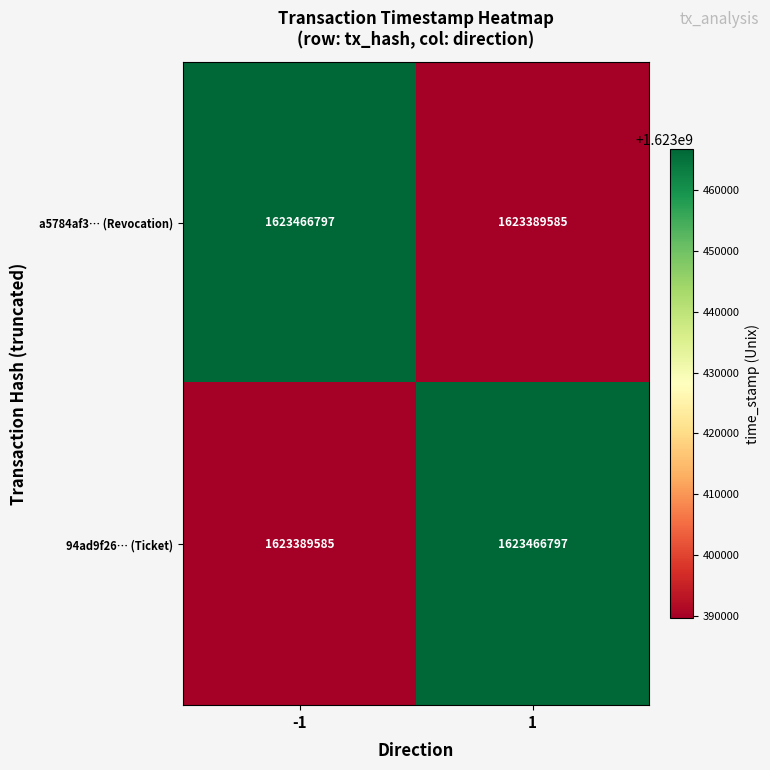

Reading right to left, transcribe all the data shown in this chart.

a5784af3… (Revocation): 1=1623389585	-1=1623466797
94ad9f26… (Ticket): 1=1623466797	-1=1623389585